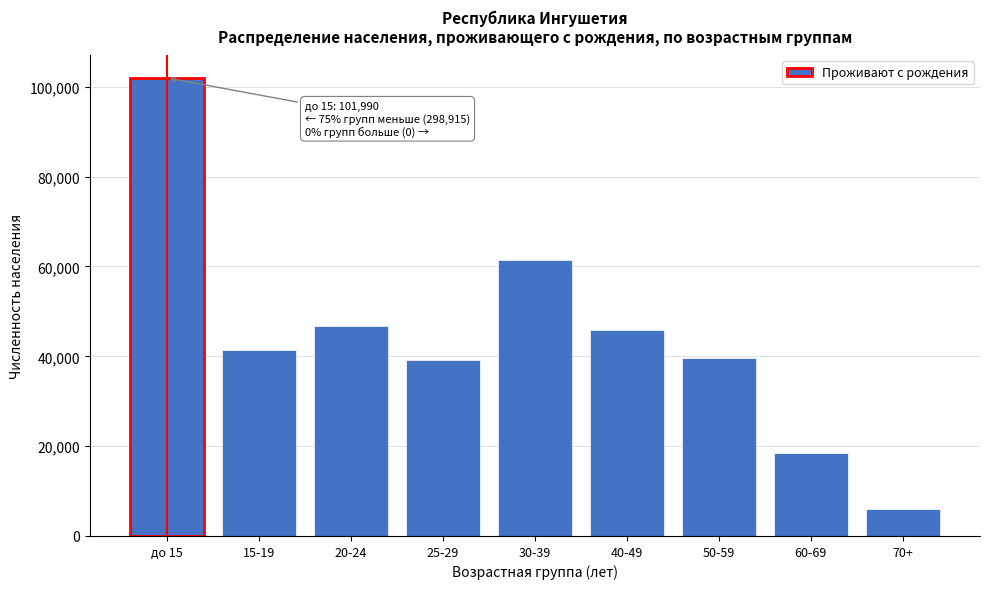

Reading left to right, list all the values displayed in this chart.

101990	41452	46751	39161	61527	45841	39641	18505	6037